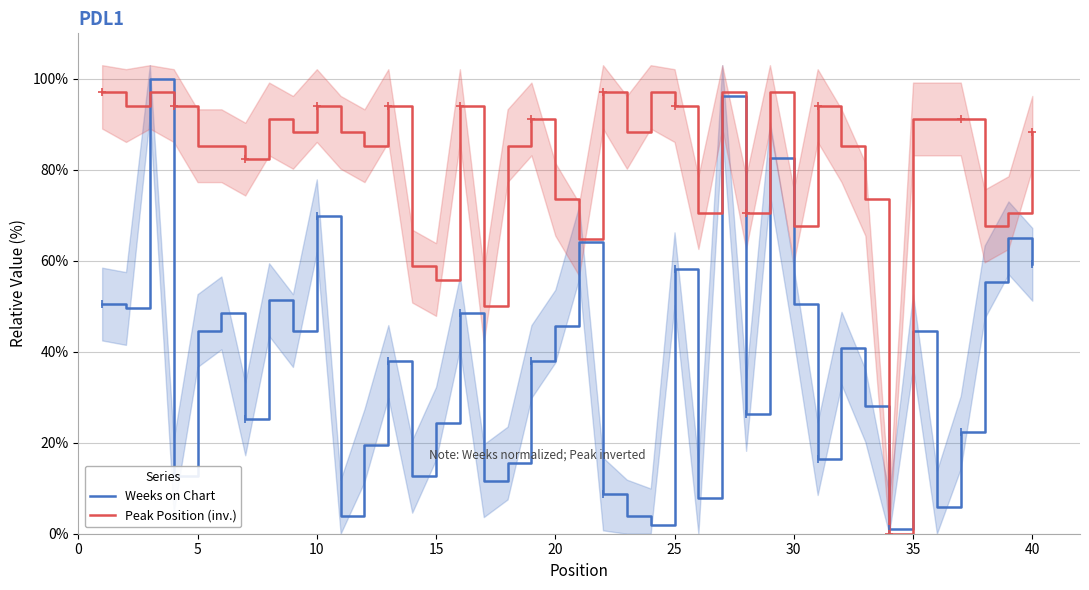

Which series has the largest total across all categories?

Peak Position (inv.)